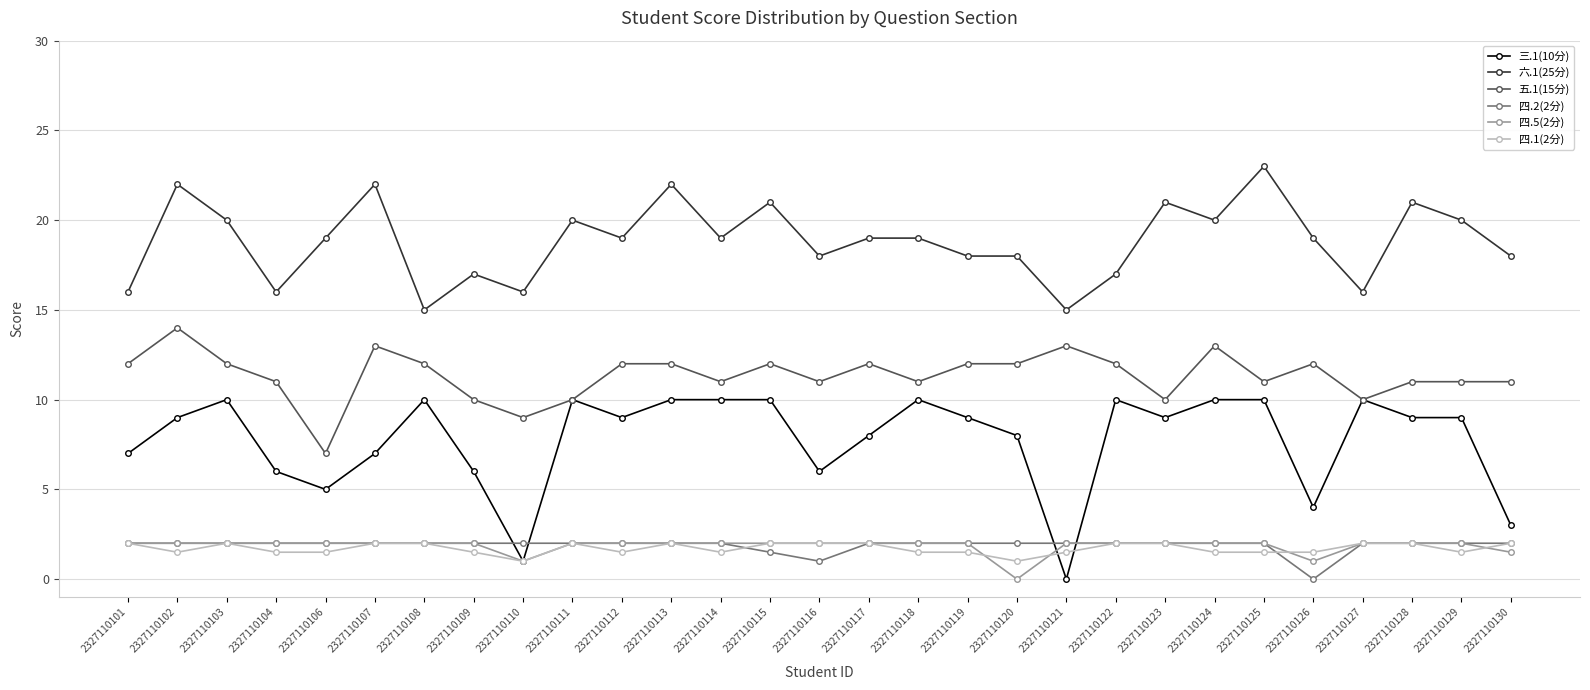

True or false: 五.1(15分) and 四.5(2分) intersect in this chart.

False